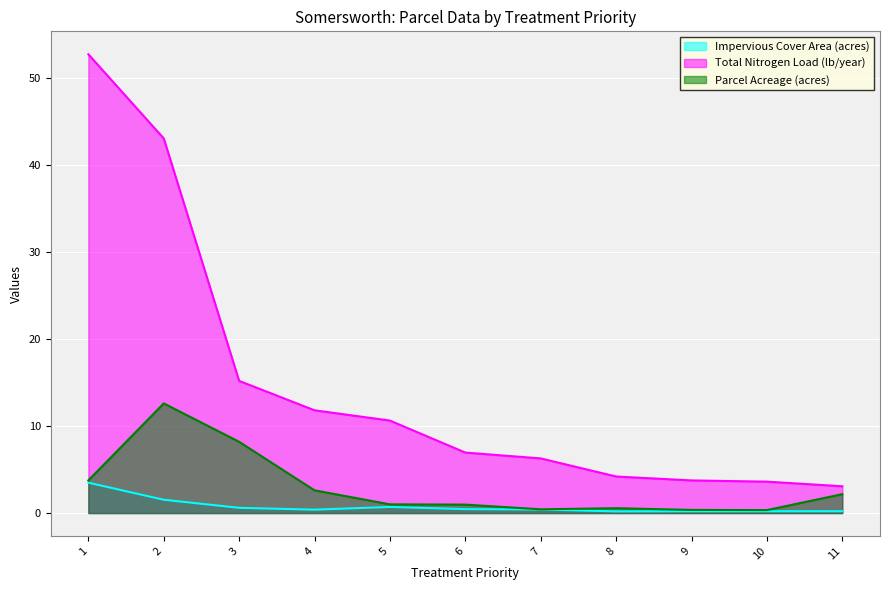

What is the sum of the Total Nitrogen Load (lb/year) values at 3 and 6?

22.1